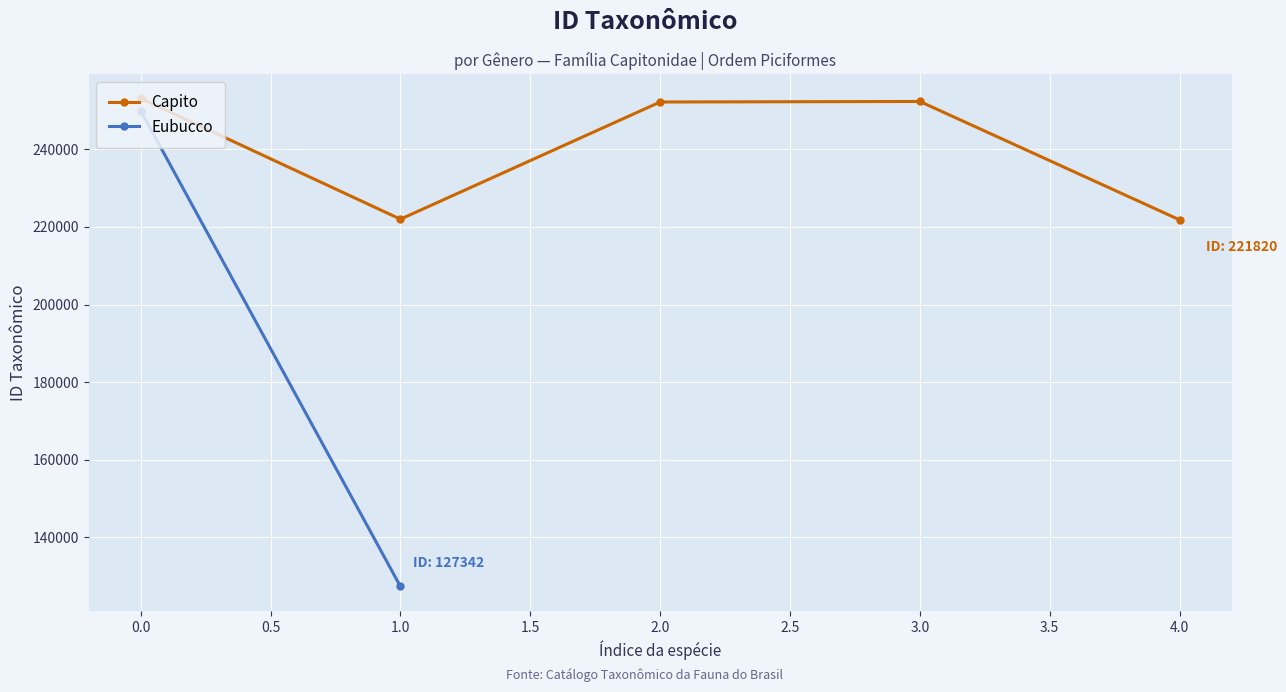

True or false: the data has more than 2 interior local peaks.

False